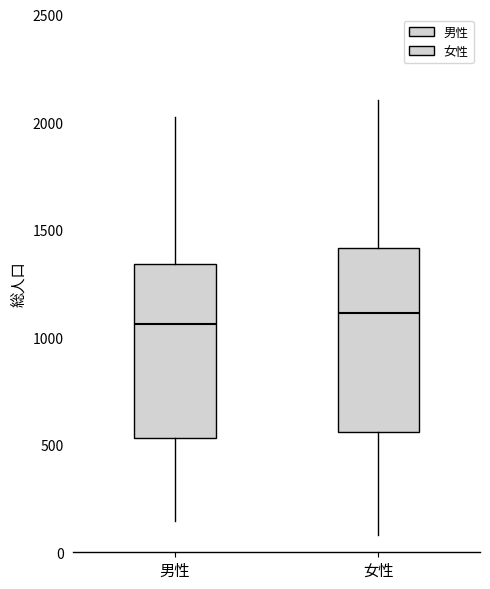

Where does the upper whisker of the box for 女性 end on the y-axis? The values are not printed on the chart, so give them approximately, as read against the axis.

2100